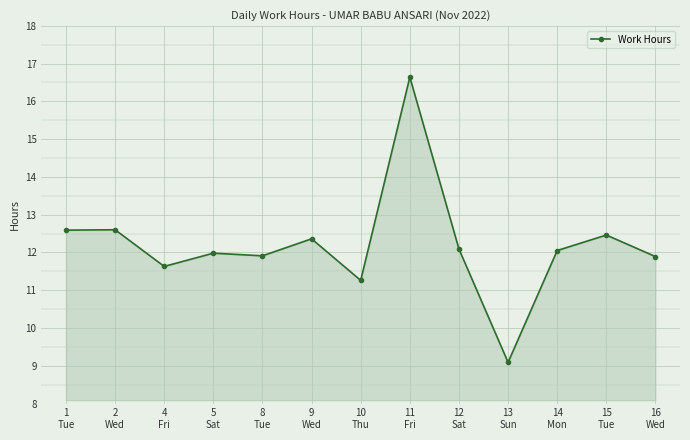

What is the value of the 5th point from the left?

11.9